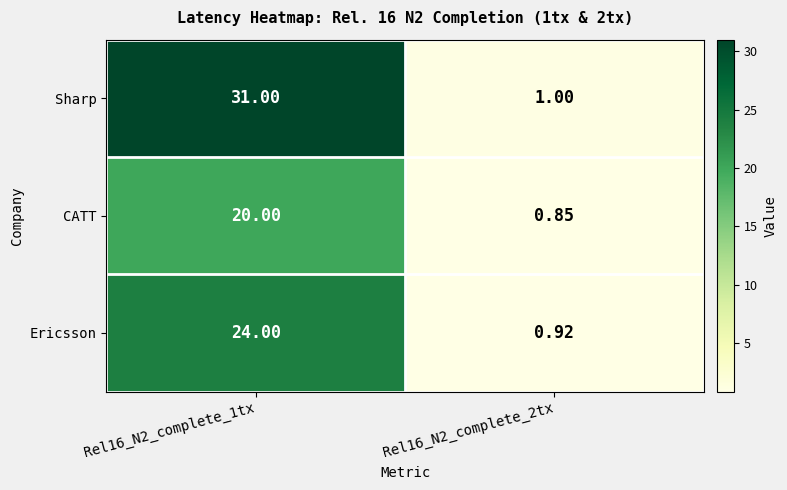

Which series changed the most between Rel16_N2_complete_1tx and Rel16_N2_complete_2tx?

Sharp